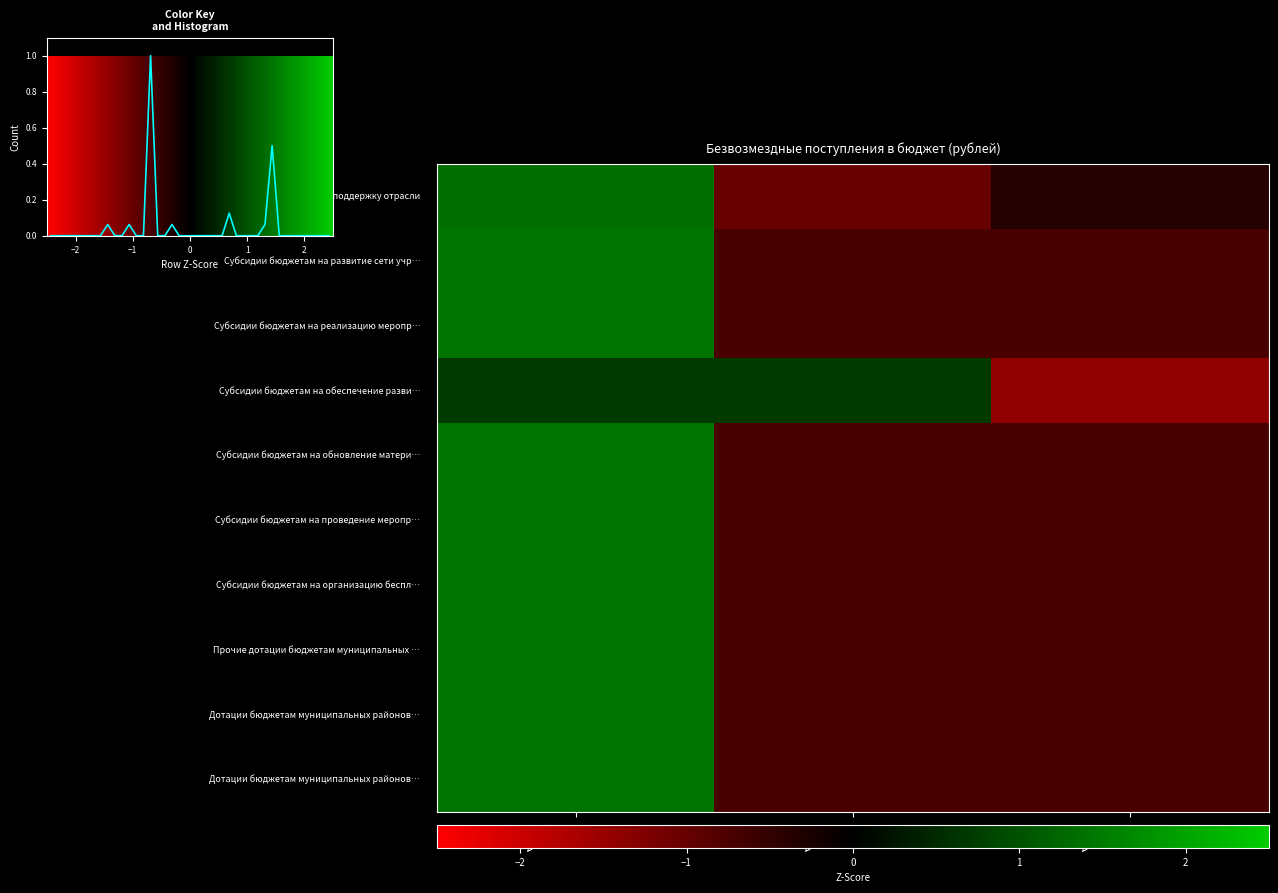

Is it true that Прочие дотации бюджетам муниципальных районов equals 0.9 at 2023 год?

False